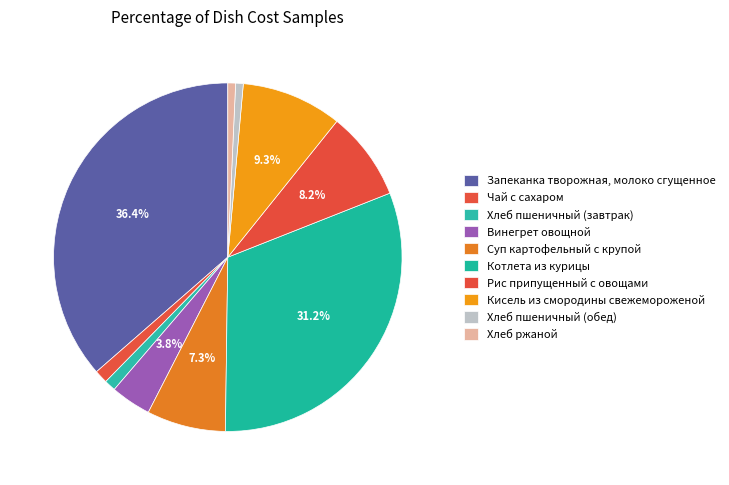

What percentage is the Винегрет овощной slice, to the nearest percent?

4%